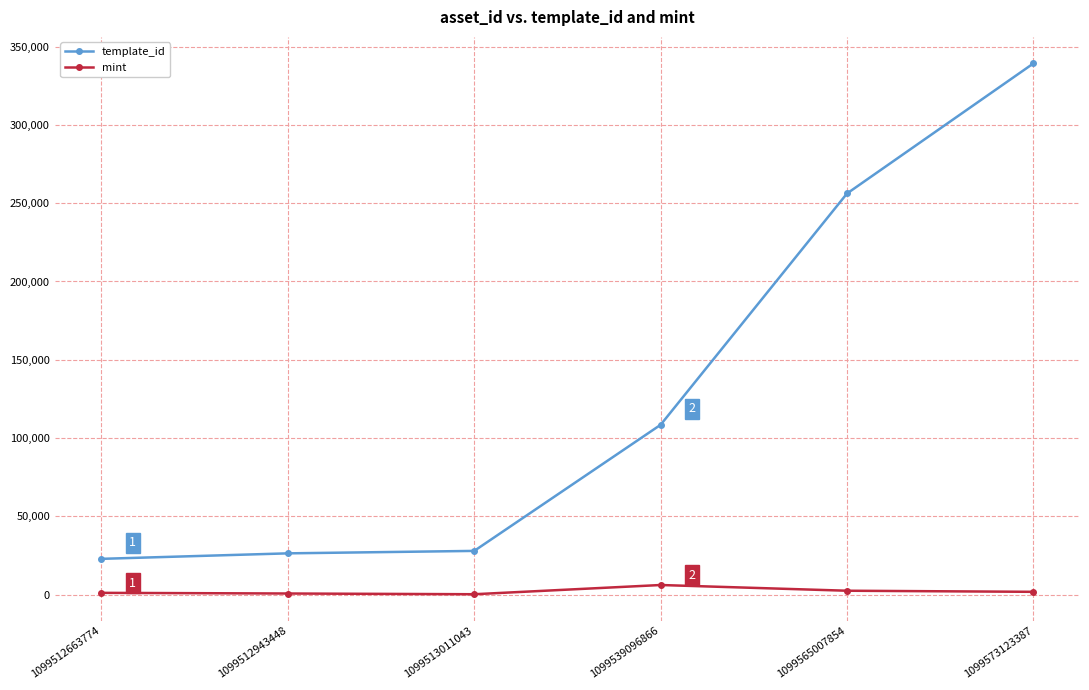

At which label does template_id reach its minimum?

1099512663774